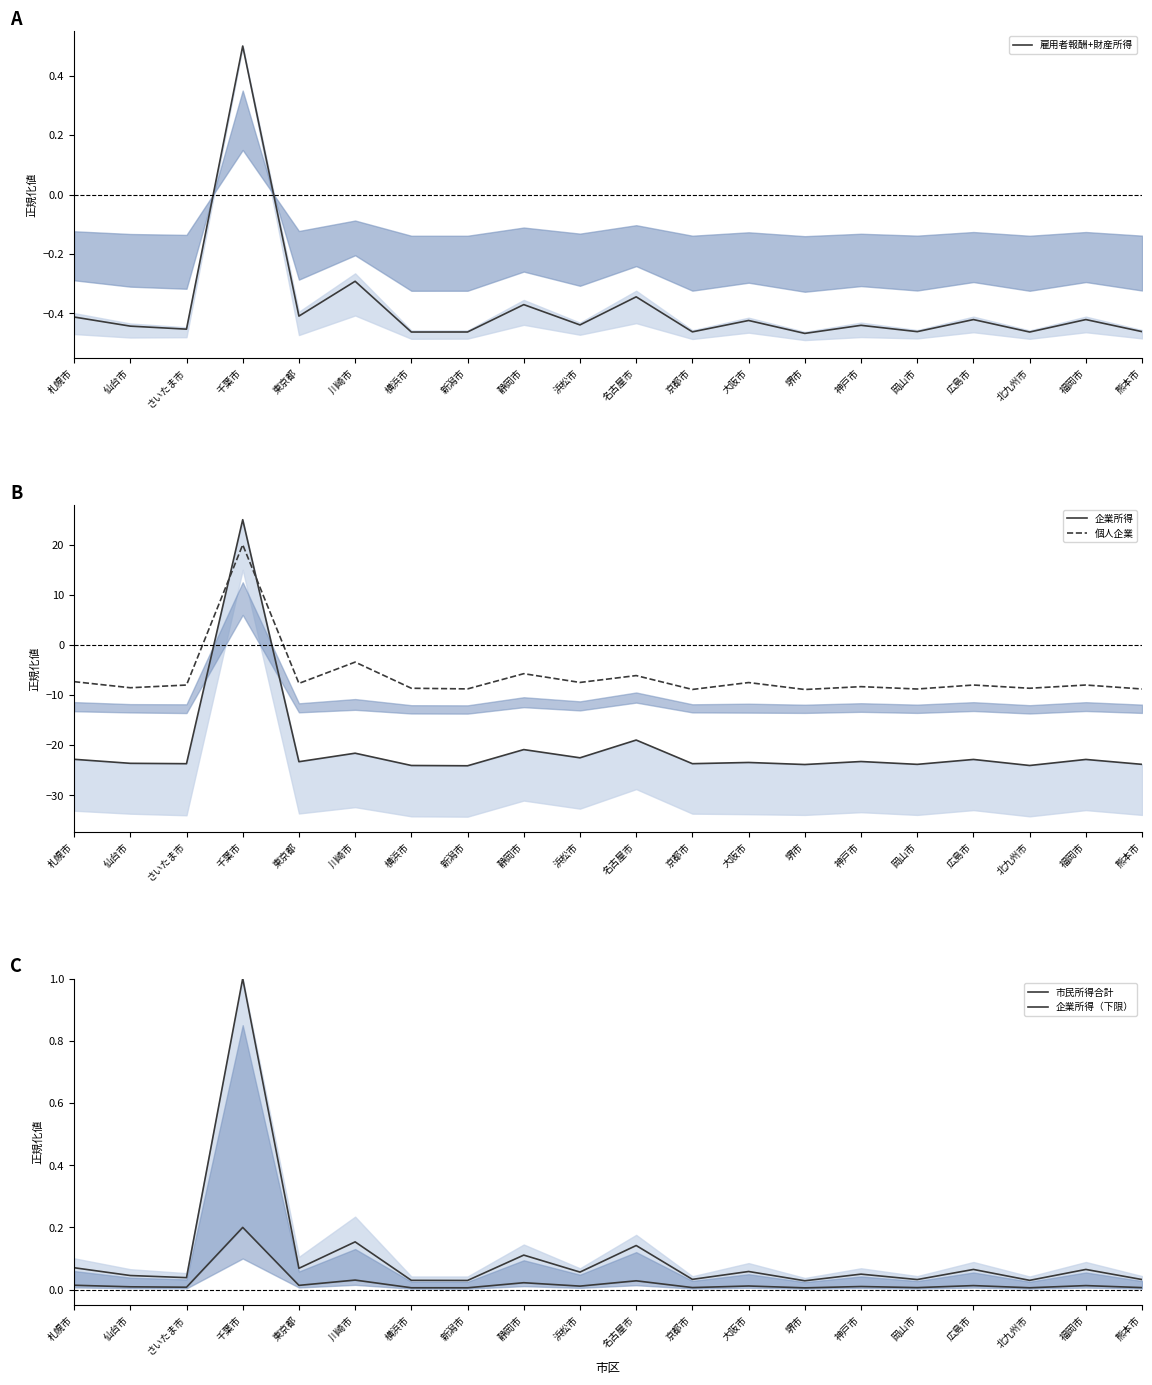

Reading left to right, transcribe all the data shown in this chart.

雇用者報酬+財産所得: 札幌市=-0.4	仙台市=-0.4	さいたま市=-0.5	千葉市=0.5	東京都=-0.4	川崎市=-0.3	横浜市=-0.5	新潟市=-0.5	静岡市=-0.4	浜松市=-0.4	名古屋市=-0.3	京都市=-0.5	大阪市=-0.4	堺市=-0.5	神戸市=-0.4	岡山市=-0.5	広島市=-0.4	北九州市=-0.5	福岡市=-0.4	熊本市=-0.5
企業所得: 札幌市=-22.8	仙台市=-23.6	さいたま市=-23.7	千葉市=25.0	東京都=-23.3	川崎市=-21.6	横浜市=-24.1	新潟市=-24.1	静岡市=-20.9	浜松市=-22.5	名古屋市=-19.0	京都市=-23.7	大阪市=-23.5	堺市=-23.9	神戸市=-23.3	岡山市=-23.8	広島市=-22.9	北九州市=-24.1	福岡市=-22.9	熊本市=-23.8
個人企業: 札幌市=-7.3	仙台市=-8.5	さいたま市=-8.0	千葉市=20.0	東京都=-7.7	川崎市=-3.4	横浜市=-8.7	新潟市=-8.8	静岡市=-5.7	浜松市=-7.5	名古屋市=-6.1	京都市=-8.9	大阪市=-7.5	堺市=-8.9	神戸市=-8.3	岡山市=-8.8	広島市=-8.0	北九州市=-8.7	福岡市=-8.0	熊本市=-8.8
市民所得合計: 札幌市=0.1	仙台市=0.0	さいたま市=0.0	千葉市=1.0	東京都=0.1	川崎市=0.2	横浜市=0.0	新潟市=0.0	静岡市=0.1	浜松市=0.1	名古屋市=0.1	京都市=0.0	大阪市=0.1	堺市=0.0	神戸市=0.0	岡山市=0.0	広島市=0.1	北九州市=0.0	福岡市=0.1	熊本市=0.0
企業所得（下限）: 札幌市=0.0	仙台市=0.0	さいたま市=0.0	千葉市=0.2	東京都=0.0	川崎市=0.0	横浜市=0.0	新潟市=0.0	静岡市=0.0	浜松市=0.0	名古屋市=0.0	京都市=0.0	大阪市=0.0	堺市=0.0	神戸市=0.0	岡山市=0.0	広島市=0.0	北九州市=0.0	福岡市=0.0	熊本市=0.0